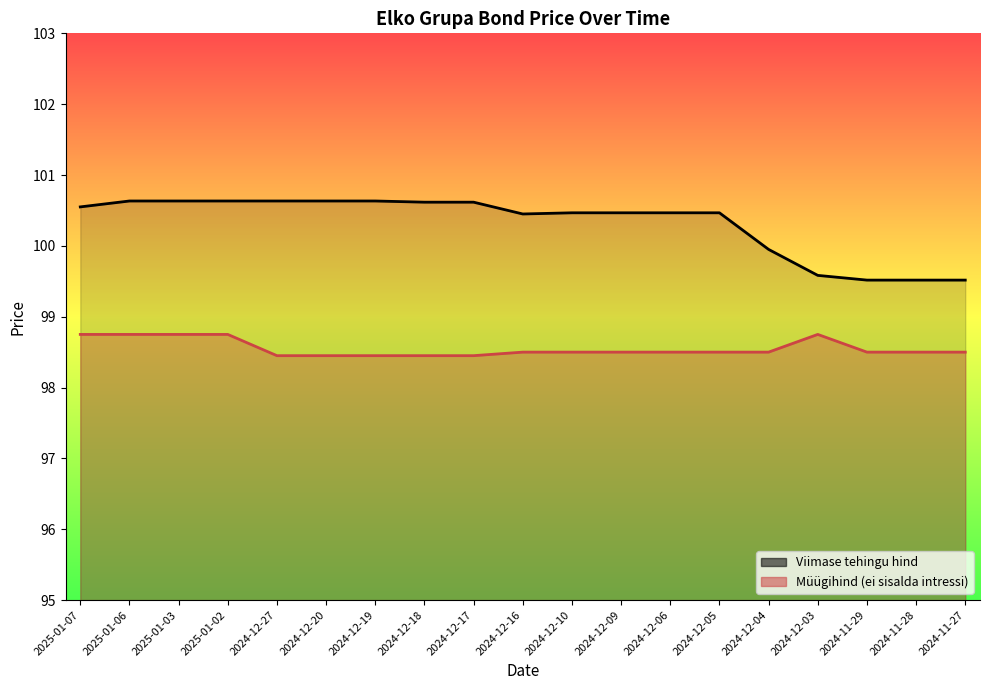

Is it true that Müügihind (ei sisalda intressi) equals 98.5 at 2024-11-29?

True